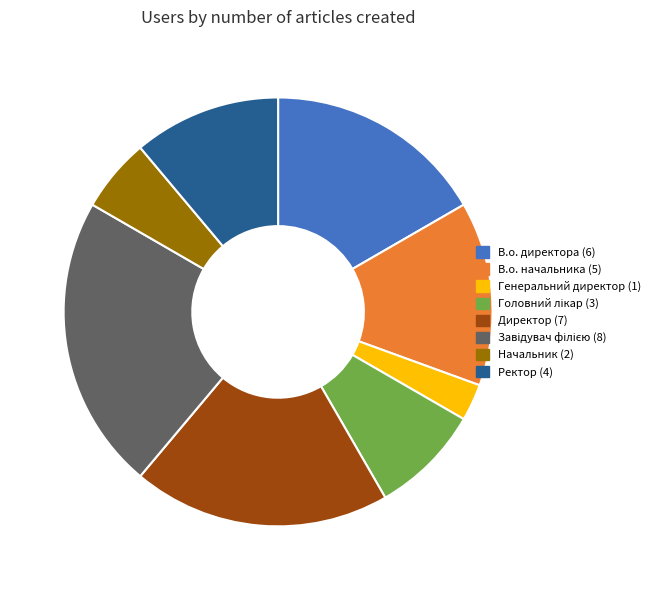

Is the sum of Начальник and В.о. начальника greater than half?

No